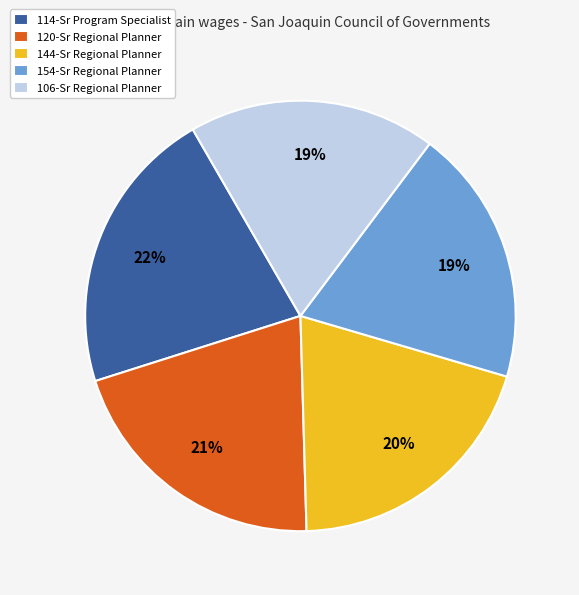

To the nearest percent, what is the difference between the largest and smallest slice percentages?

3%